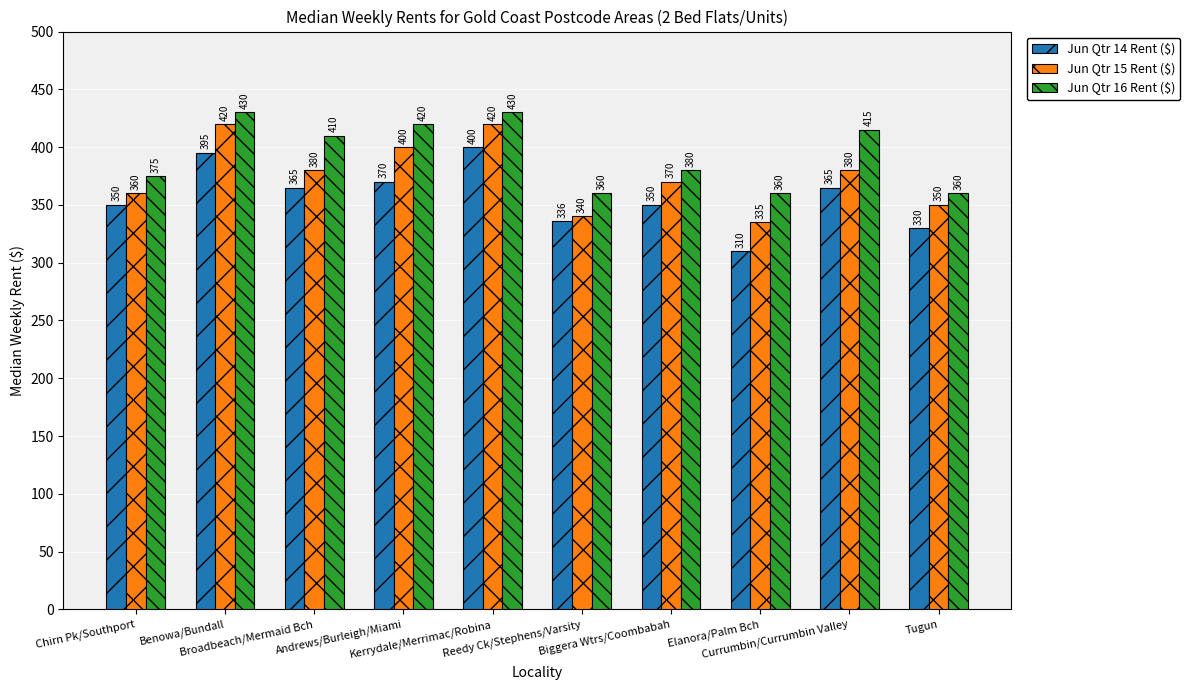

What position from the right is Elanora/Palm Bch?

3